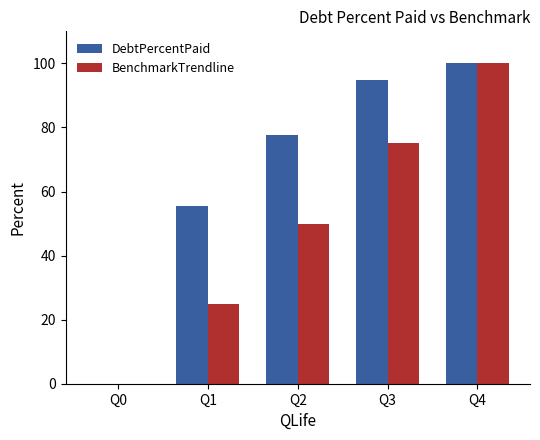

What is the difference between the BenchmarkTrendline values at Q1 and Q2?

25.0